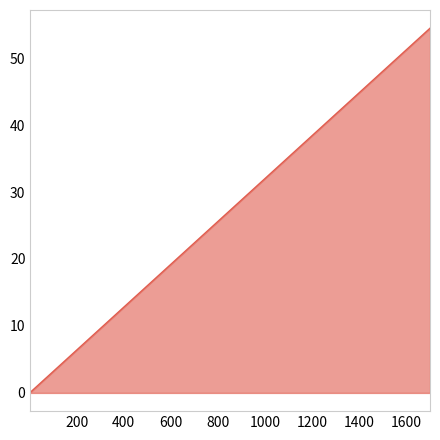

What is the smallest value displayed?

0.1